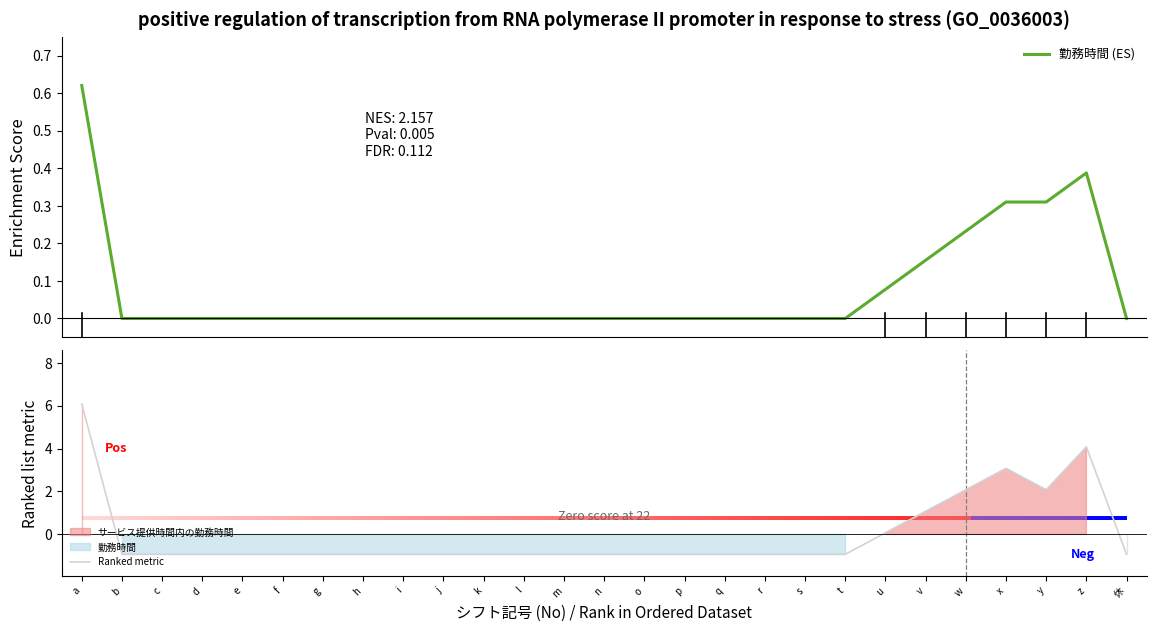

How many groups of bars are there?

27